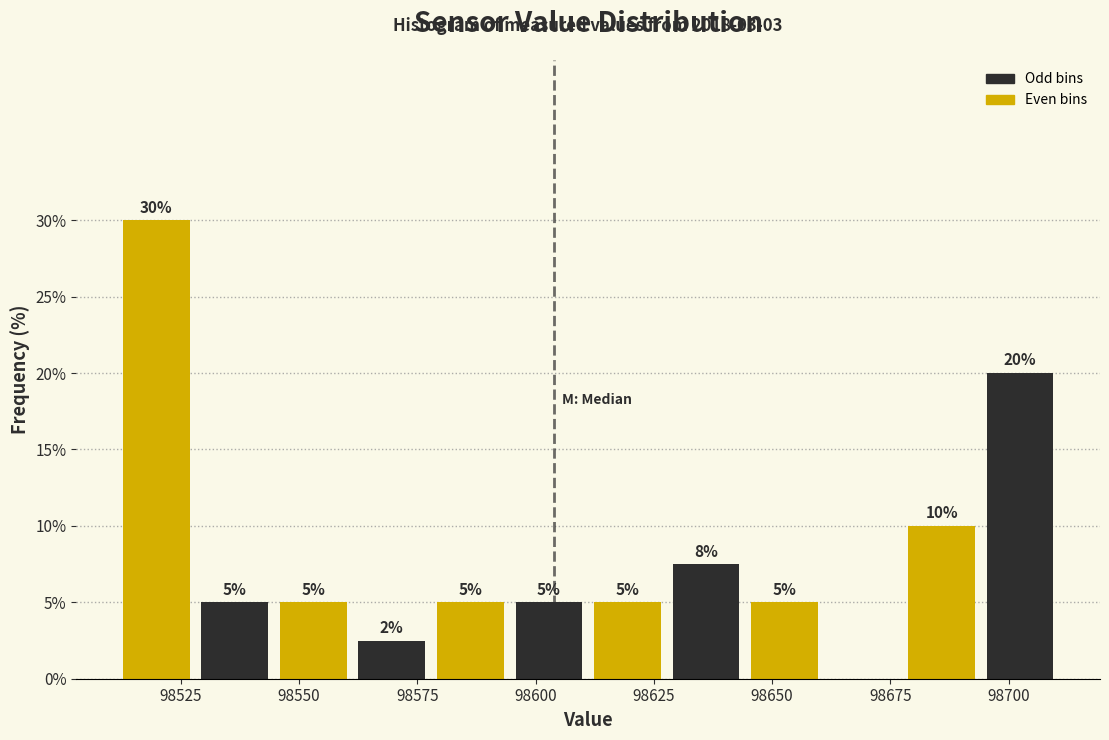

Around what value on the x-axis is the tallest bar? Give the approximate position of its centre, as read against the axis.

98520